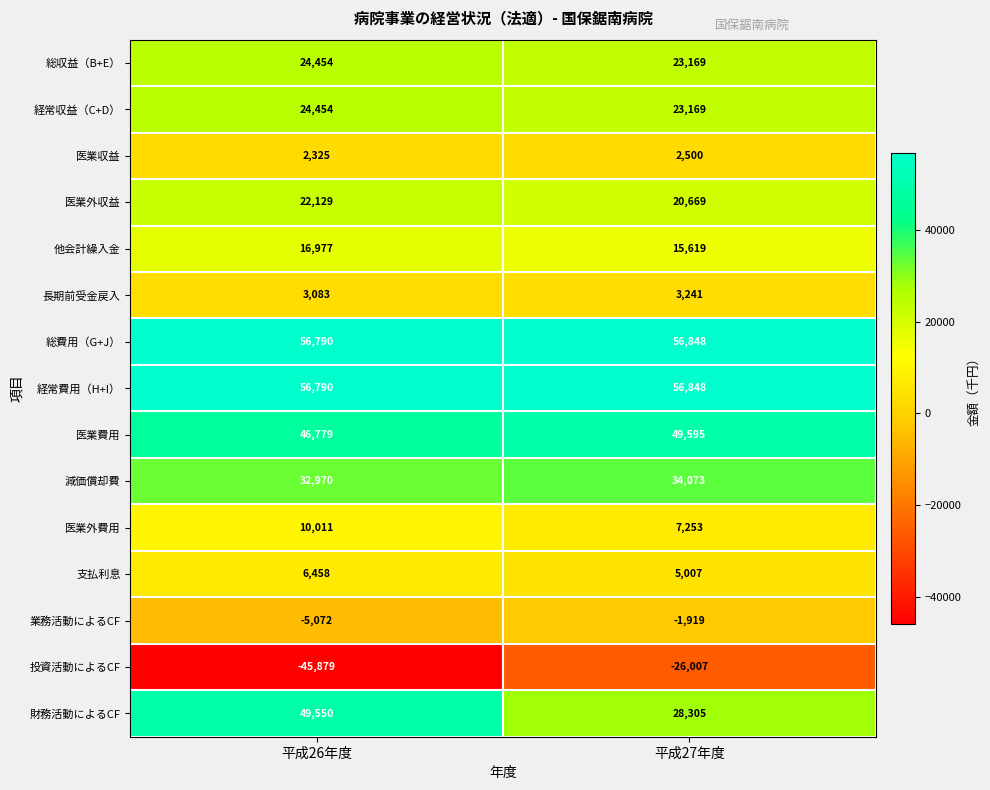

What value does the 業務活動によるCF series have at 平成27年度, to the nearest 100?

-1900